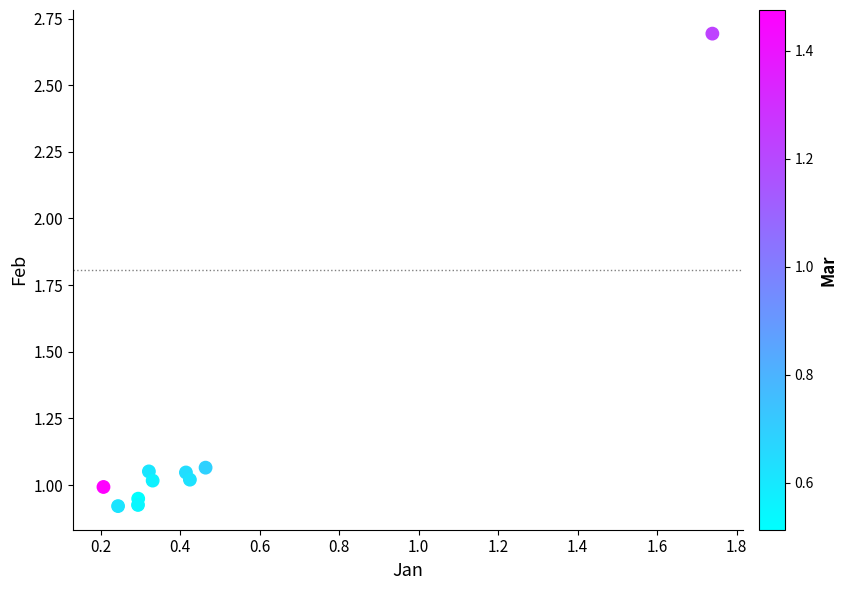

What is the average Y value?

1.2